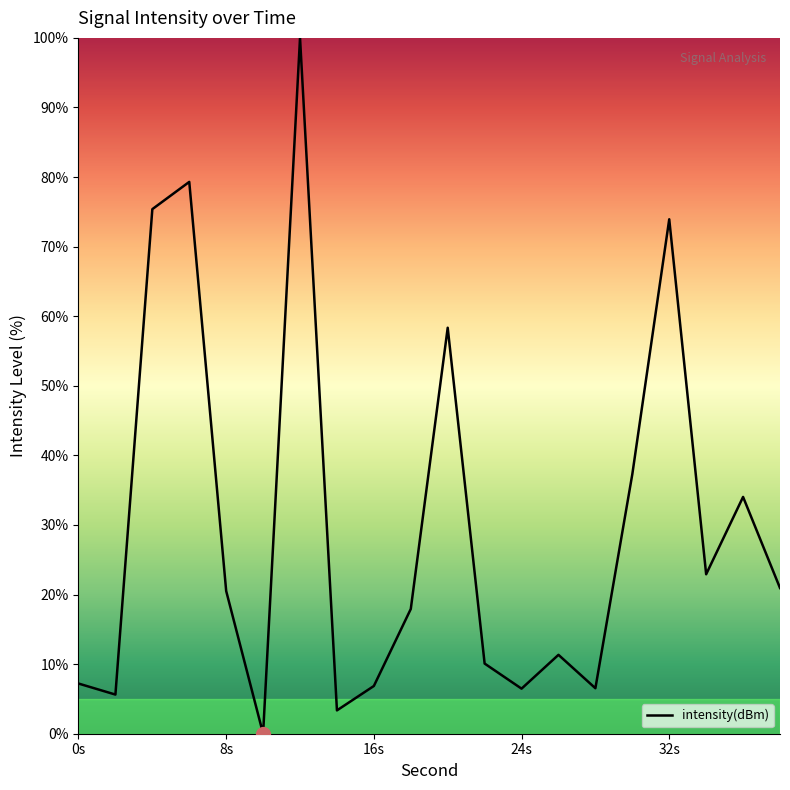

What is the maximum value shown in the chart?

100.0